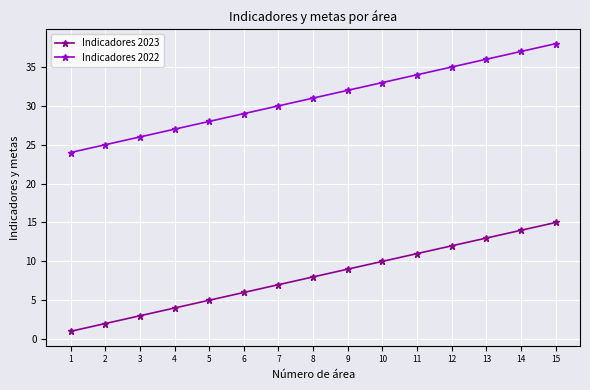

True or false: Indicadores 2022 and Indicadores 2023 intersect in this chart.

False